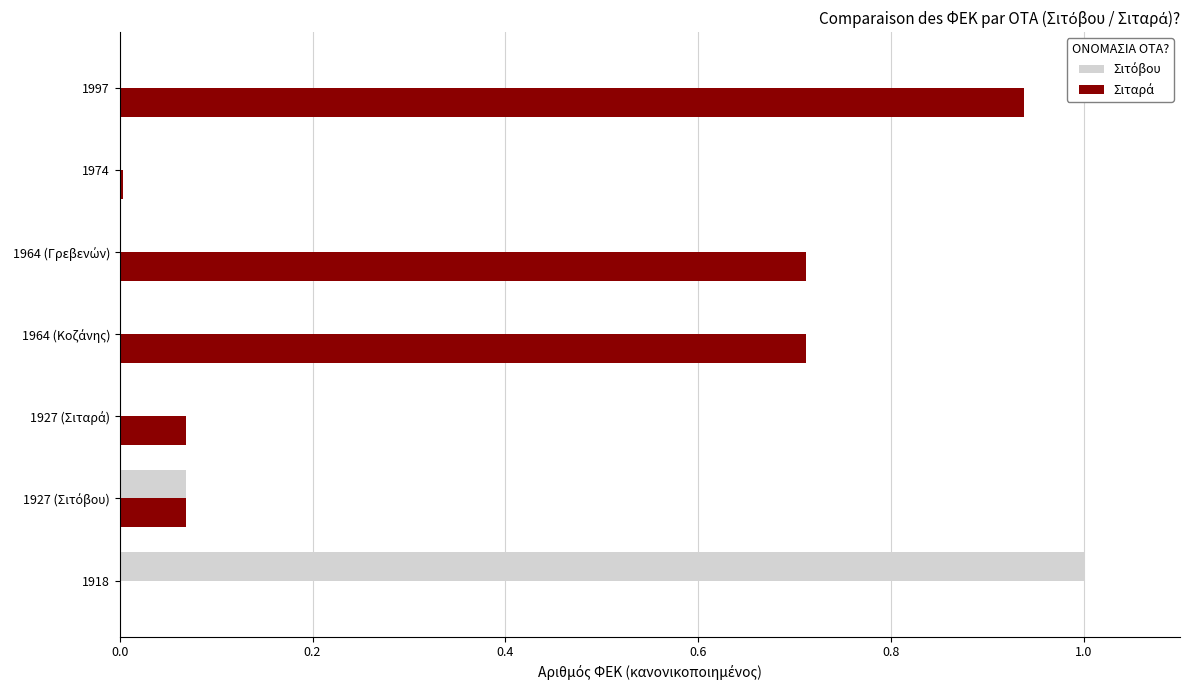

Which label corresponds to the largest value in the chart?

1918